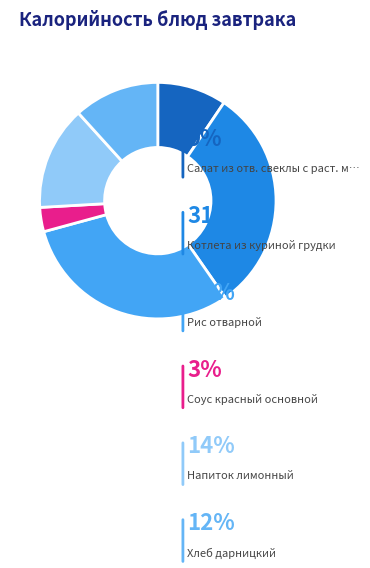

Is Рис отварной the majority of the pie?

No